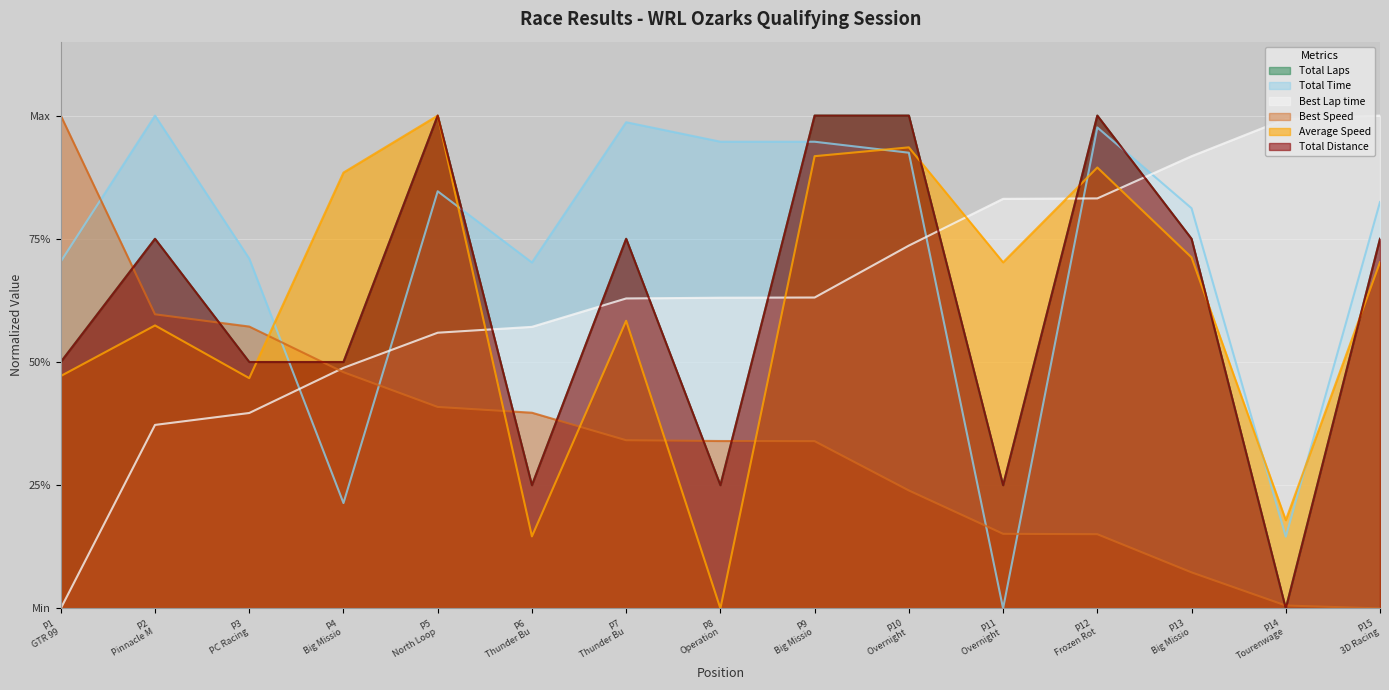

What is the total value across all series at P15 3D Racing?

4.0